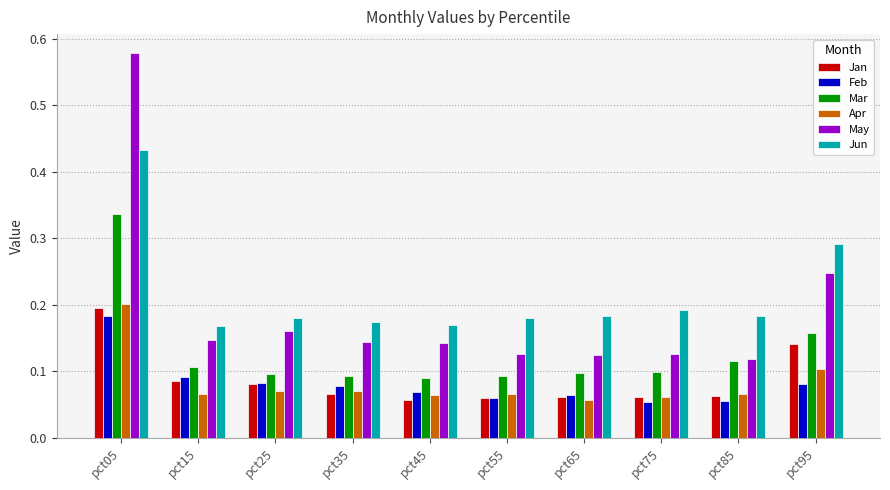

Which series has the widest spread of values?

May